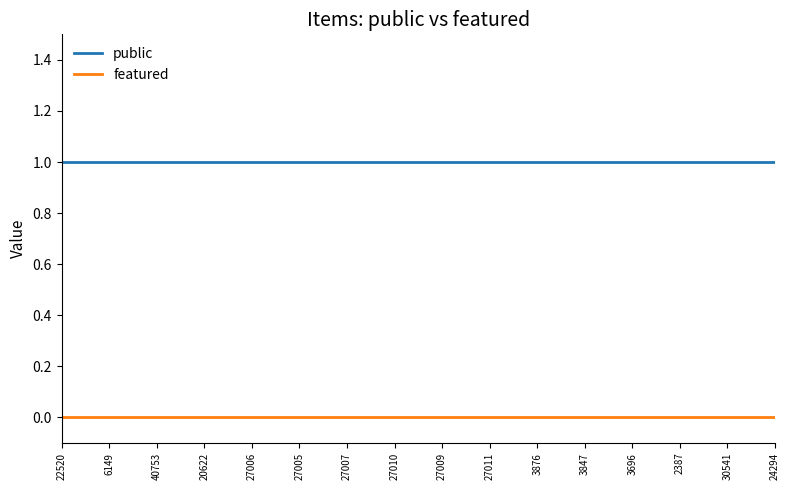

Which series has the largest total across all categories?

public